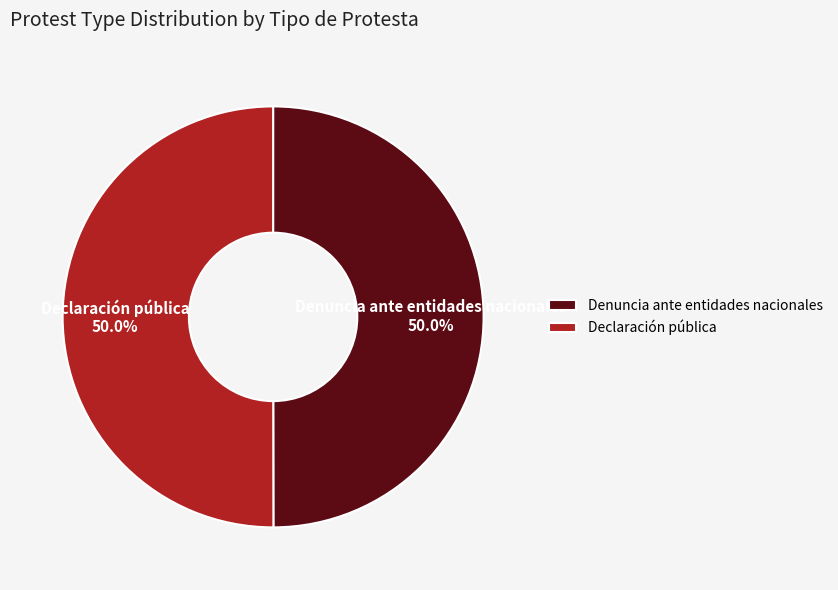

What is the total percentage of Declaración pública and Denuncia ante entidades nacionales?

100.0%